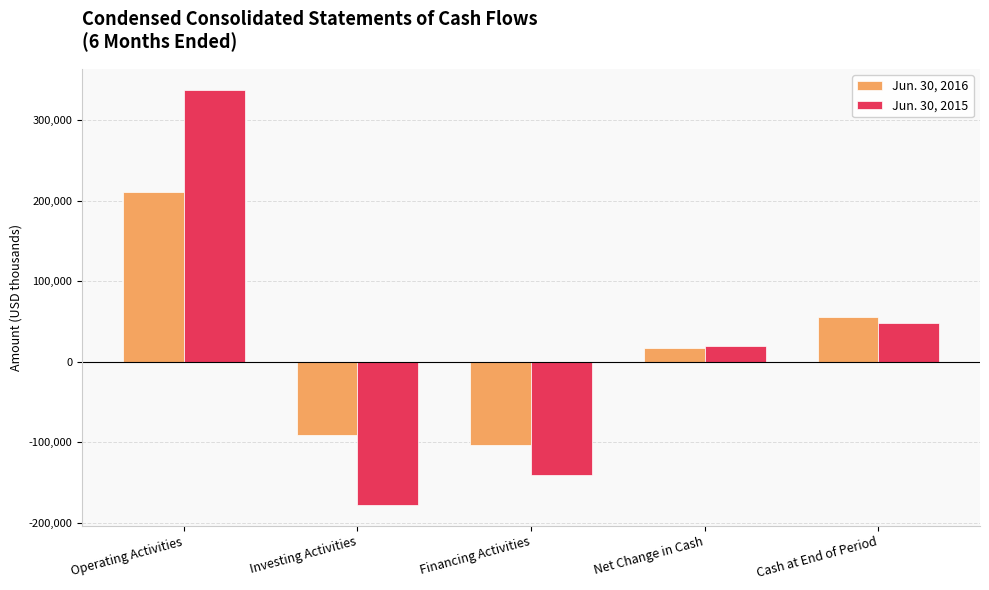

At which category does the chart reach its peak across all series?

Operating Activities